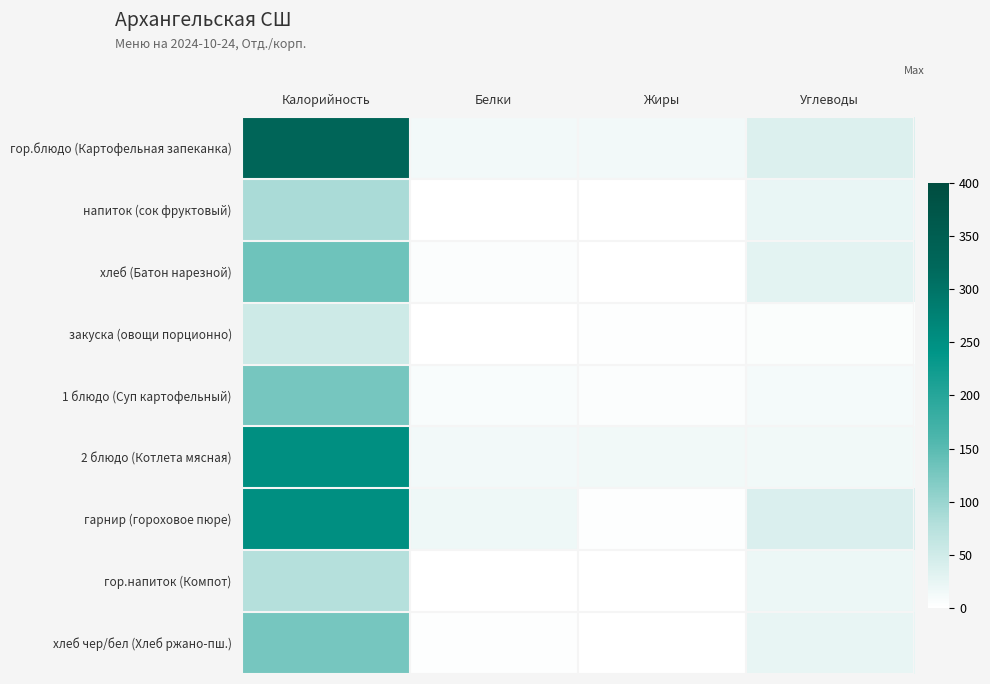

Reading left to right, list all the values displayed in this chart.

гор.блюдо (Картофельная запеканка): Калорийность=329.5	Белки=12.5	Жиры=13.6	Углеводы=37.1
напиток (сок фруктовый): Калорийность=86.4	Белки=0.2	Жиры=0.3	Углеводы=22.2
хлеб (Батон нарезной): Калорийность=133.2	Белки=4.6	Жиры=0.5	Углеводы=29.5
закуска (овощи порционно): Калорийность=52.7	Белки=0.9	Жиры=3.1	Углеводы=5.2
1 блюдо (Суп картофельный): Калорийность=128.0	Белки=6.6	Жиры=3.6	Углеводы=12.5
2 блюдо (Котлета мясная): Калорийность=250.8	Белки=13.8	Жиры=15.0	Углеводы=14.9
гарнир (гороховое пюре): Калорийность=250.5	Белки=17.3	Жиры=2.9	Углеводы=38.1
гор.напиток (Компот): Калорийность=76.8	Белки=0.2	Жиры=0.0	Углеводы=19.4
хлеб чер/бел (Хлеб ржано-пш.): Калорийность=126.7	Белки=1.9	Жиры=0.4	Углеводы=23.9